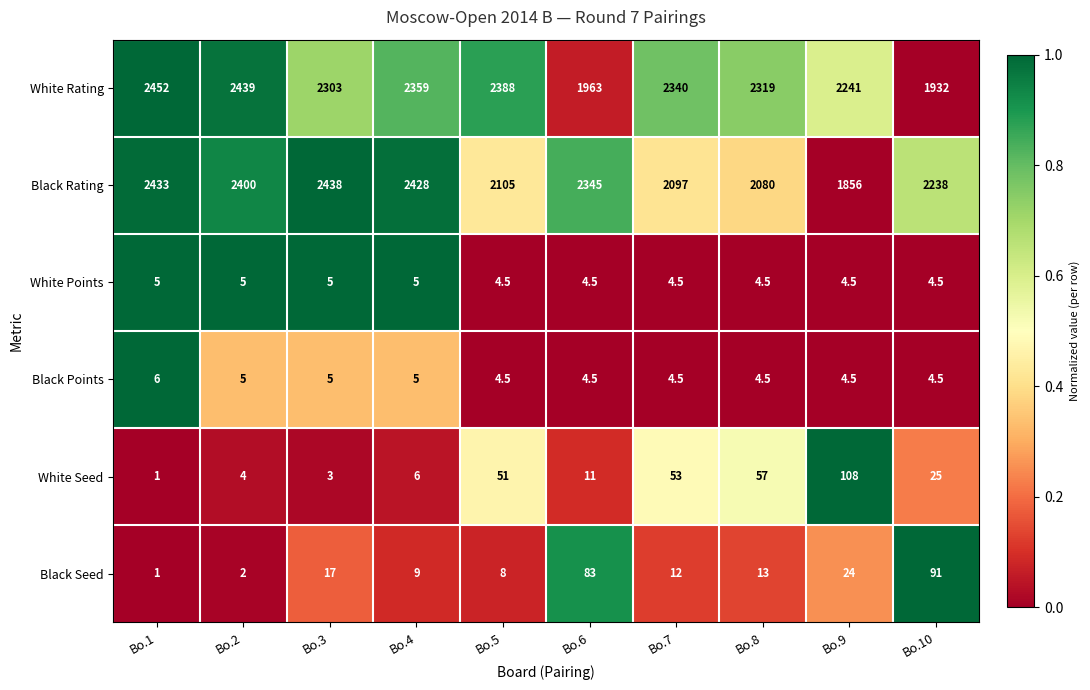

How many data points does each series have?

10